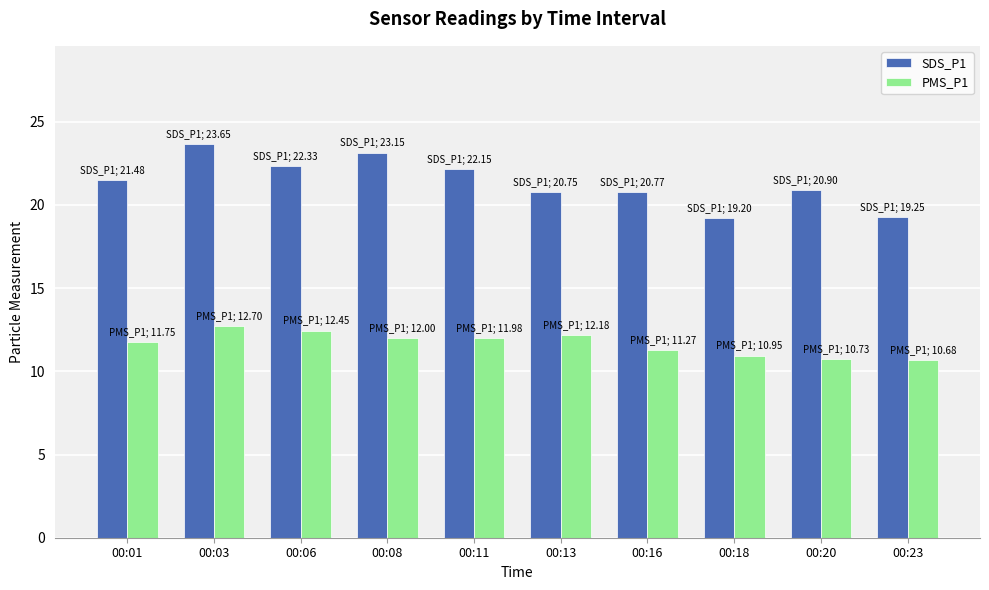

At which category does the chart reach its peak across all series?

00:03